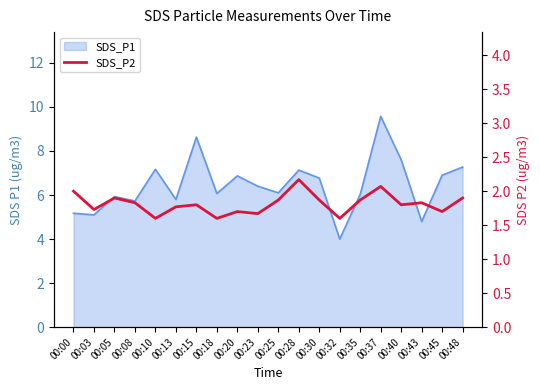

Between 00:43 and 00:00, which is larger?

00:00